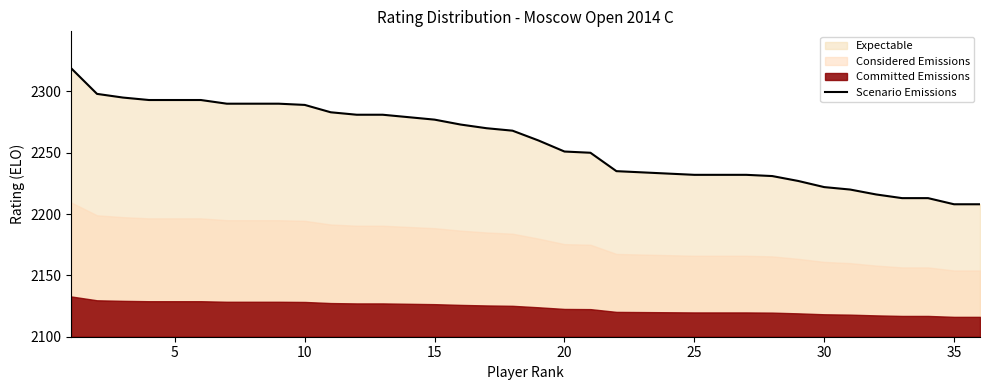

True or false: the data shows 2231 at 27.

True